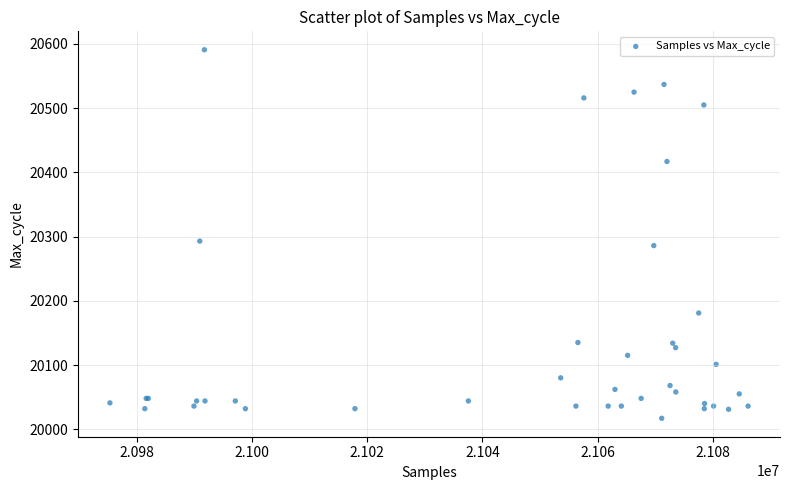

What Y value in the scatter plot is closest to 20304?

20293